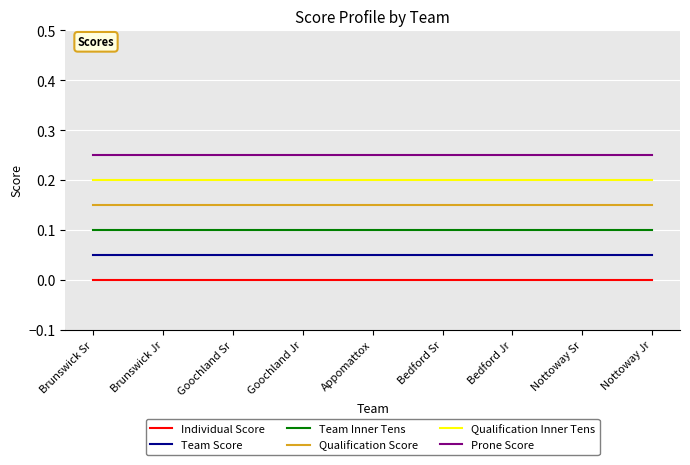

True or false: Individual Score and Qualification Score intersect in this chart.

False